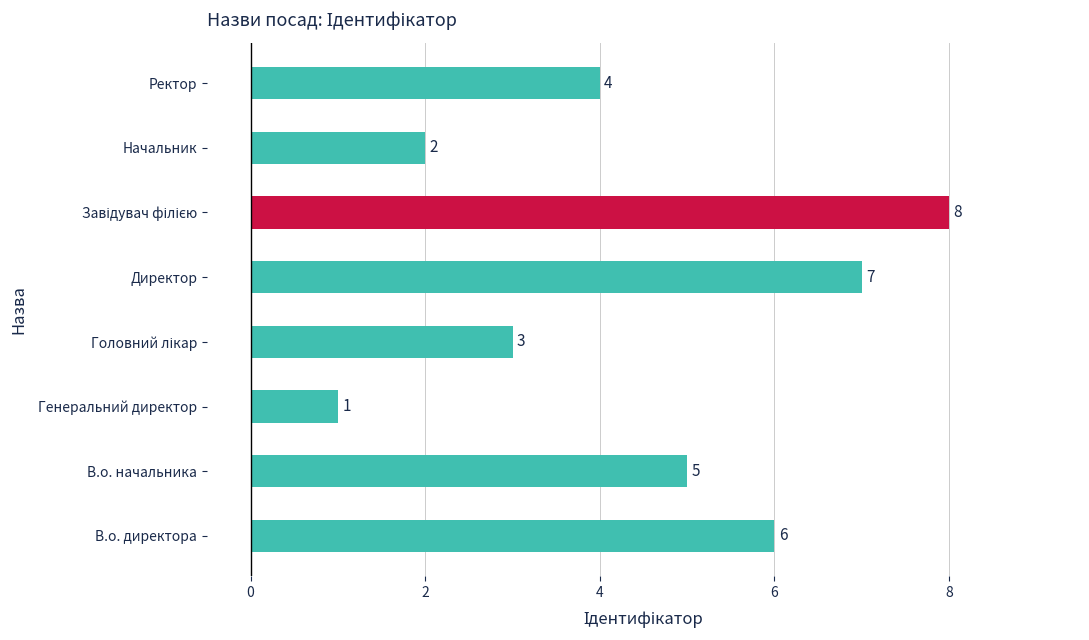

What is the difference between the second highest and second lowest values?

5